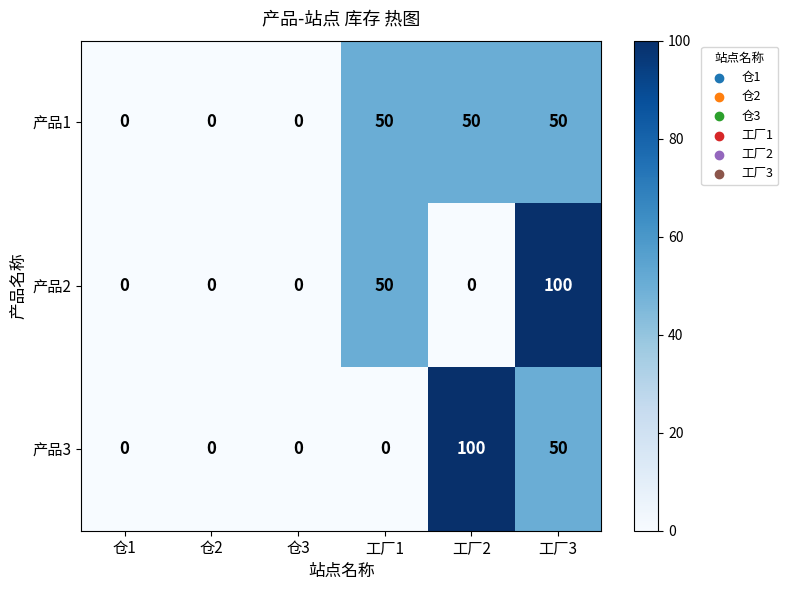

Count the 产品3 values in the range 0 to 50.

5